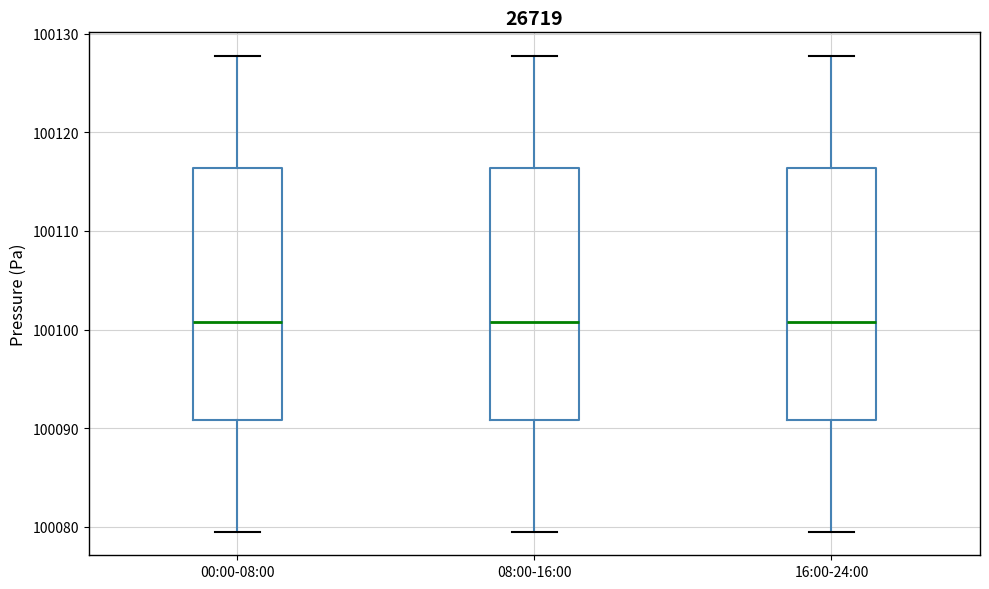

Reading left to right, read every box against the y-axis: the position of its median line, the range the box covers, and the ends of its whiskers. The values are not printed on the chart, so give them approximately, as read against the axis.

00:00-08:00: median 100101, box 100091 to 100116, whiskers 100080 to 100128
08:00-16:00: median 100101, box 100091 to 100116, whiskers 100080 to 100128
16:00-24:00: median 100101, box 100091 to 100116, whiskers 100080 to 100128